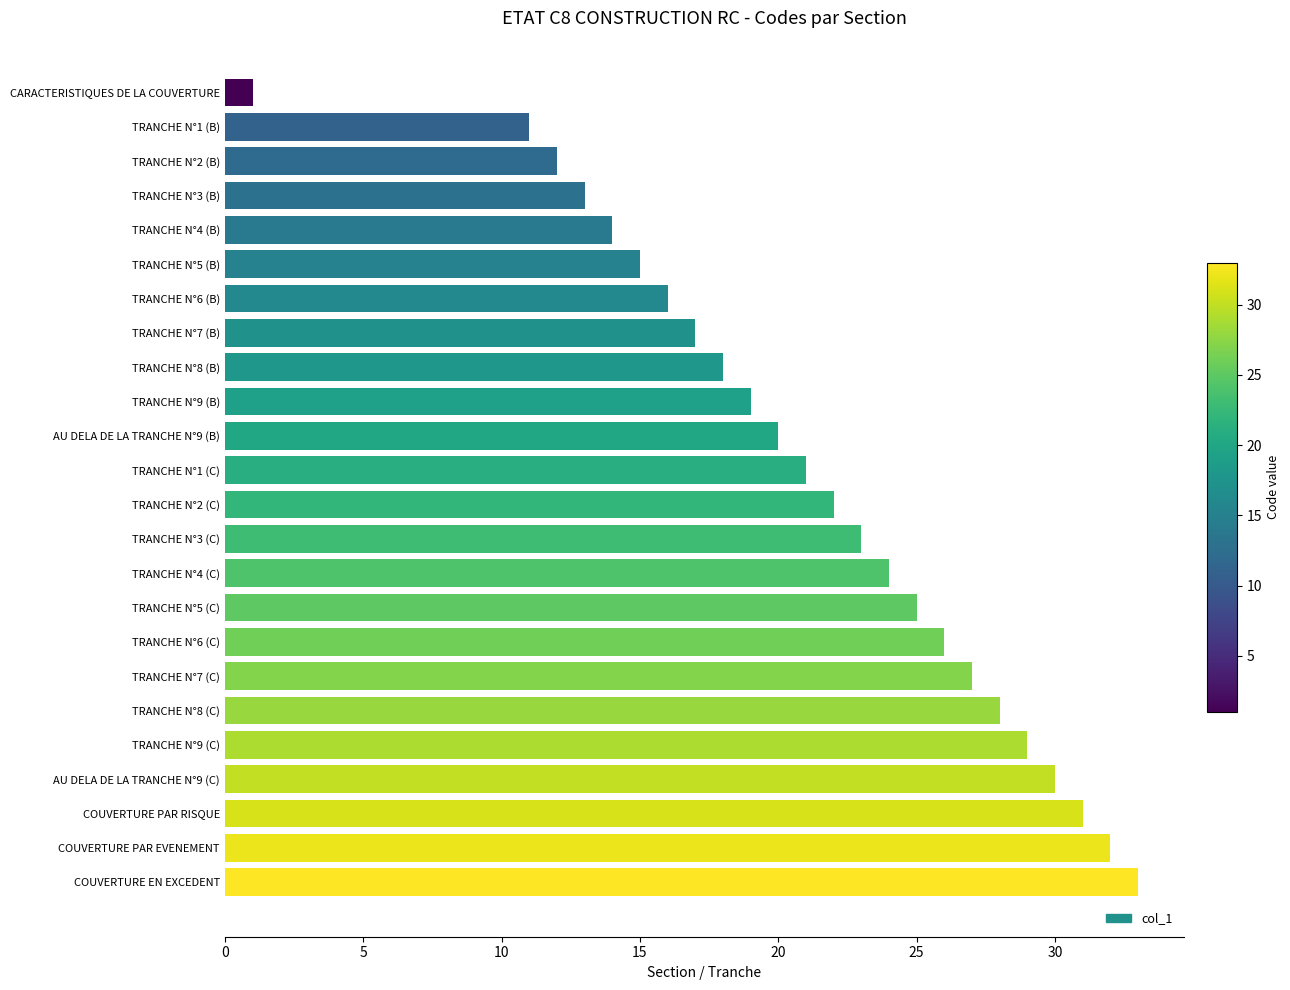

Is it true that the value at TRANCHE N°7 (B) is 17?

True